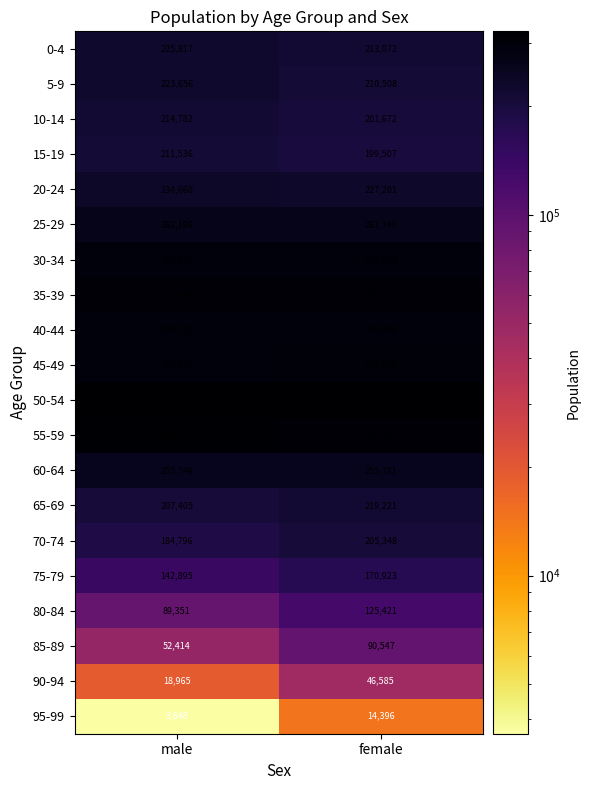

Which series has the widest spread of values?

85-89